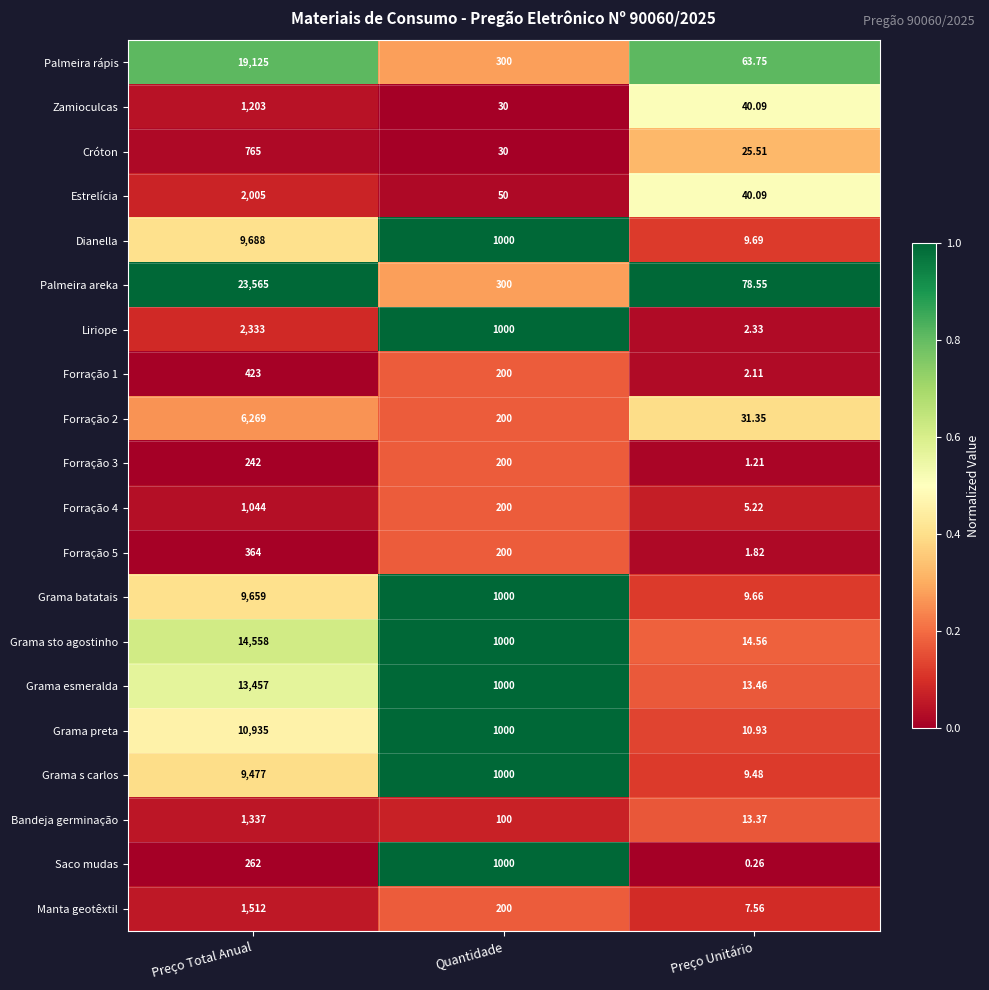

Which series changed the most between Preço Total Anual and Quantidade?

Palmeira areka